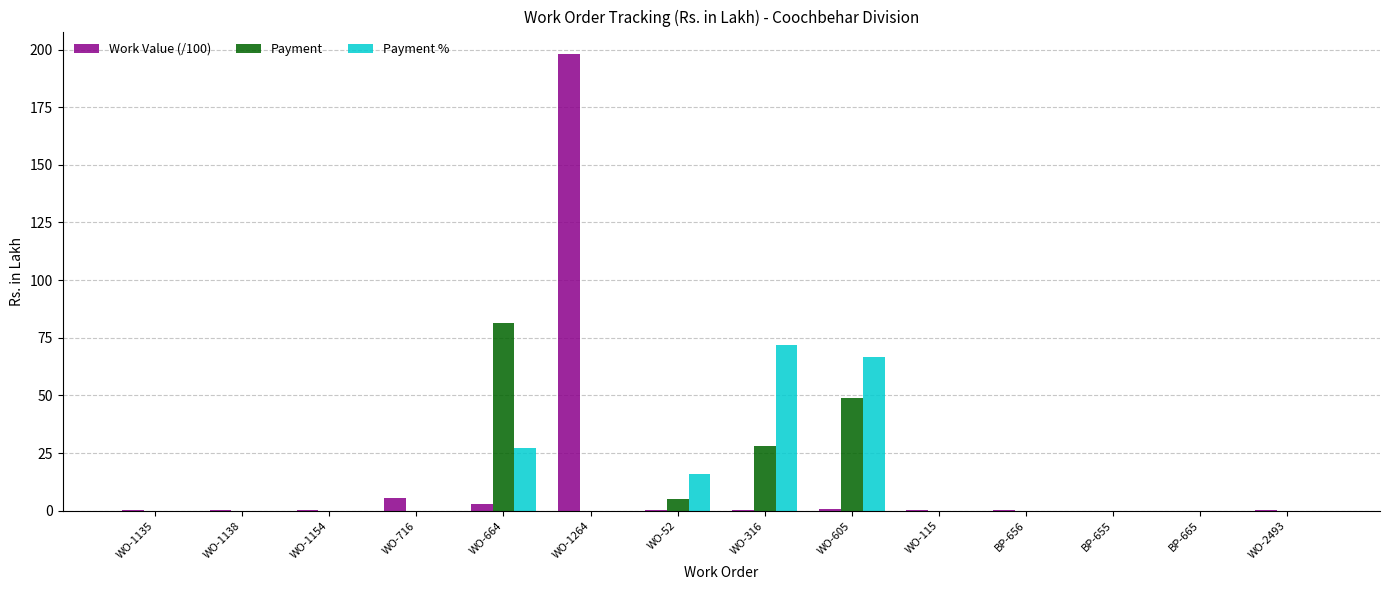

What is the highest value of the Work Value (/100) series?

197.9